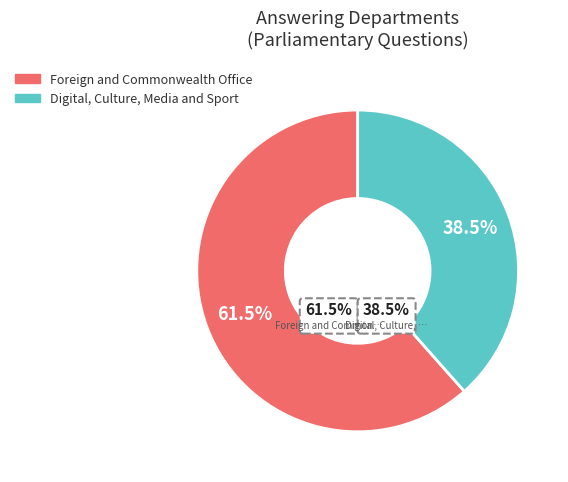

Is it true that Digital, Culture, Media and Sport is 46% of the pie?

False